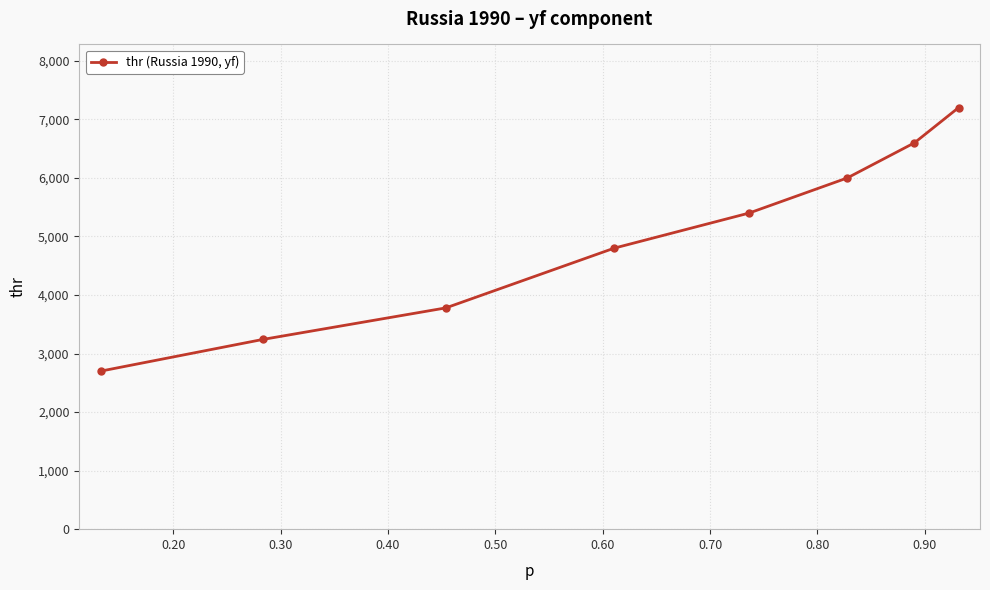

Reading left to right, extract all data points from this chart.

2700	3240	3780	4800	5400	6000	6600	7200